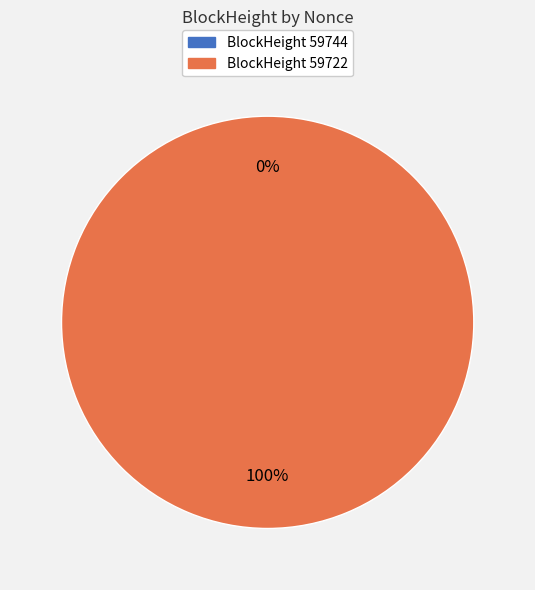

Combined, do 59722 and 59744 account for over 50%?

Yes